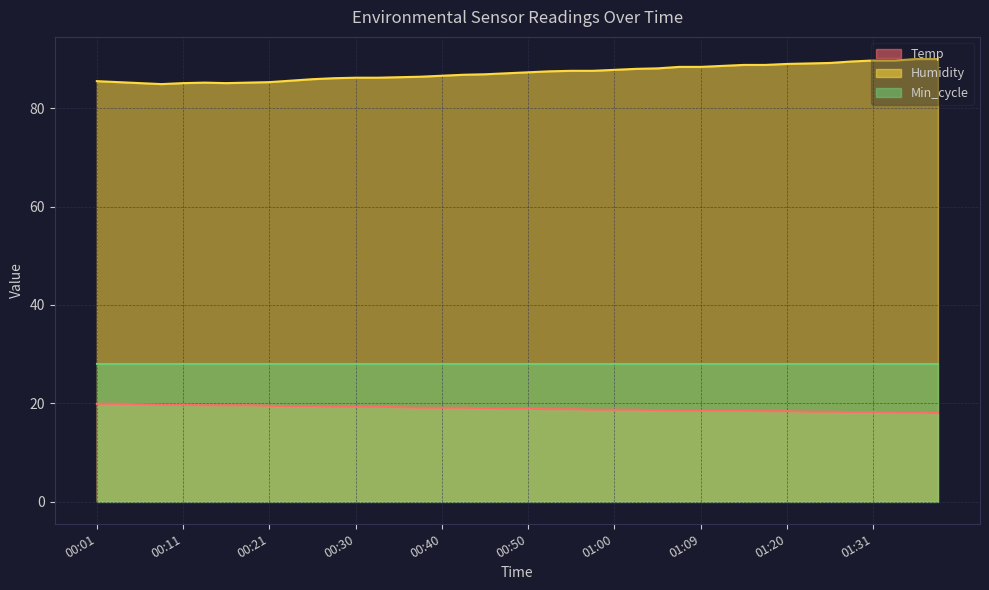

Is it true that Temp equals 19.7 at 00:11?

True